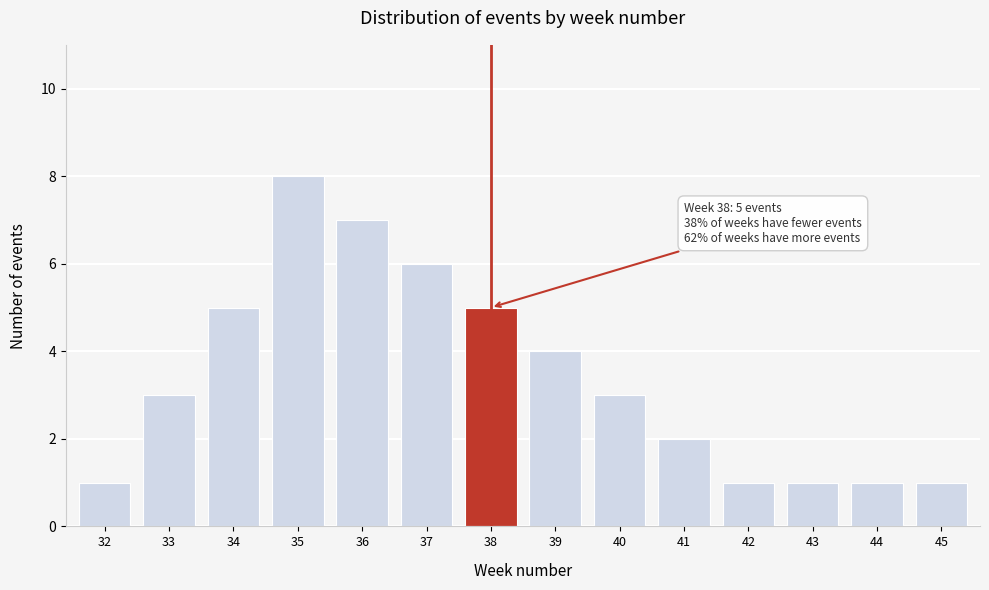

Reading right to left, transcribe all the data shown in this chart.

1	1	1	1	2	3	4	5	6	7	8	5	3	1